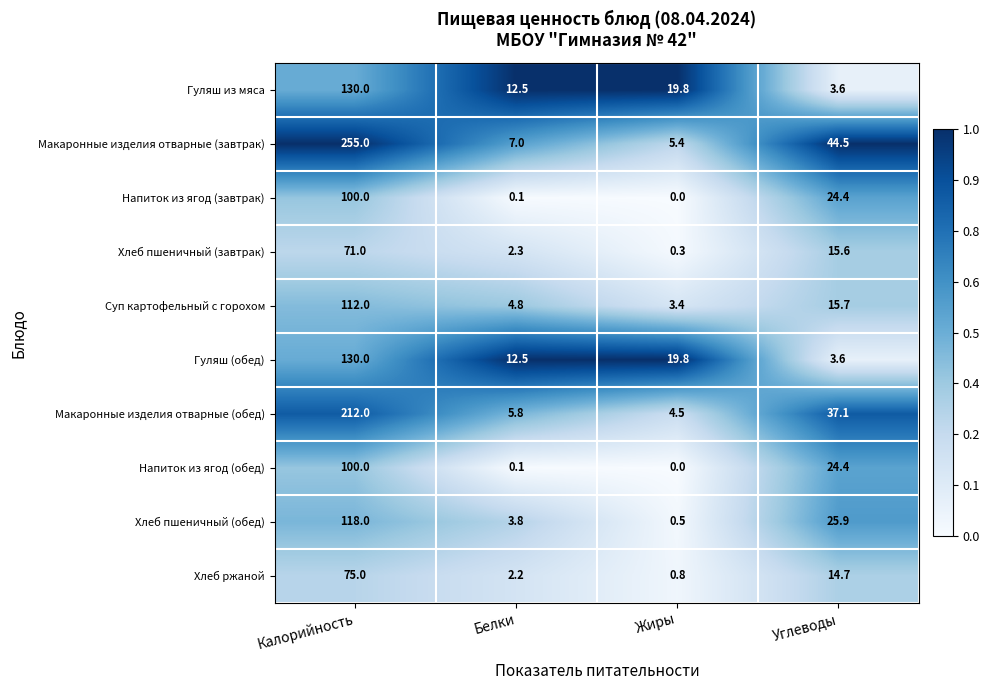

Is it true that Напиток из ягод (завтрак) equals 0.1 at Белки?

True